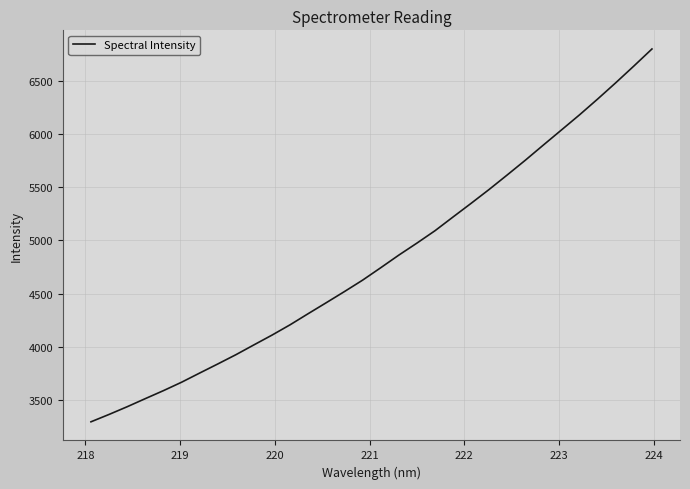

Reading left to right, what are all the values shown in this chart?

3296.1	3365.4	3437.8	3513.8	3588.8	3667.7	3754.0	3839.3	3926.2	4018.9	4110.7	4207.9	4312.3	4415.4	4519.6	4626.4	4742.8	4861.4	4974.1	5090.4	5219.9	5348.1	5479.0	5615.1	5753.3	5896.2	6037.8	6179.9	6328.1	6480.6	6637.4	6797.4